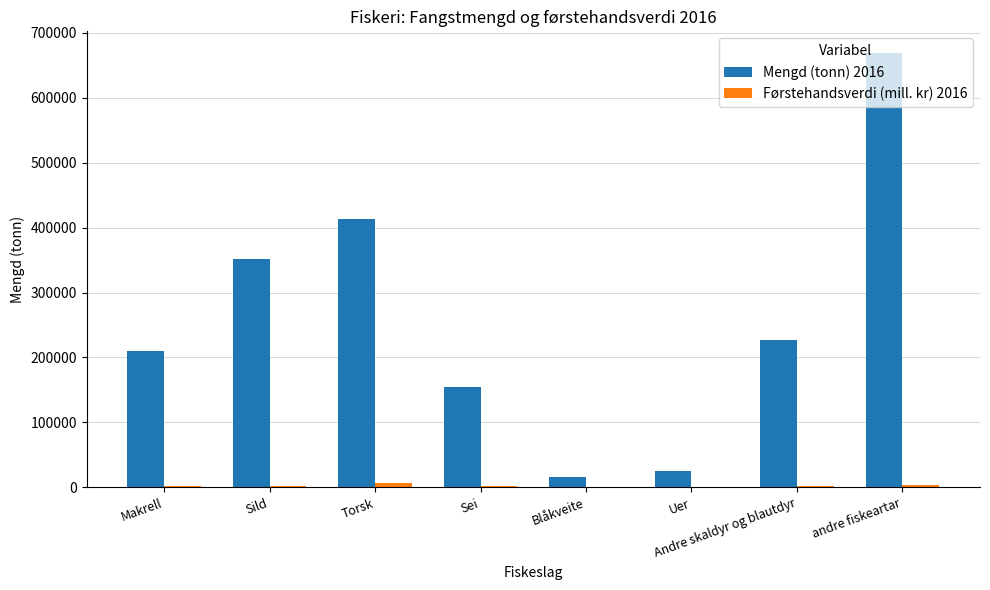

At which category is the sum across all series the highest?

andre fiskeartar